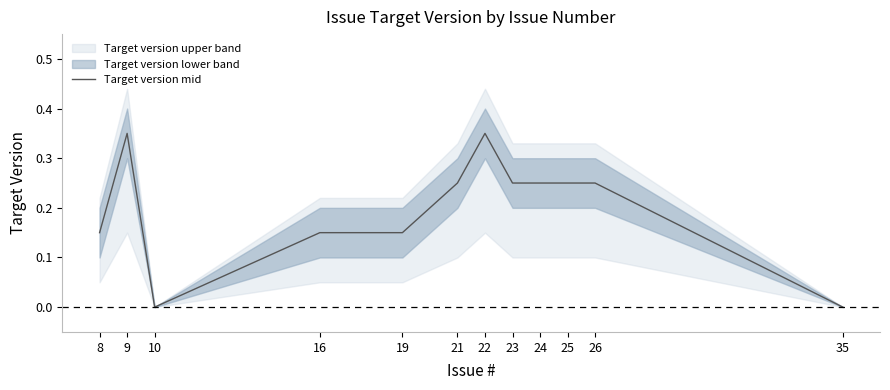

What is the difference between the maximum and minimum values?

0.3